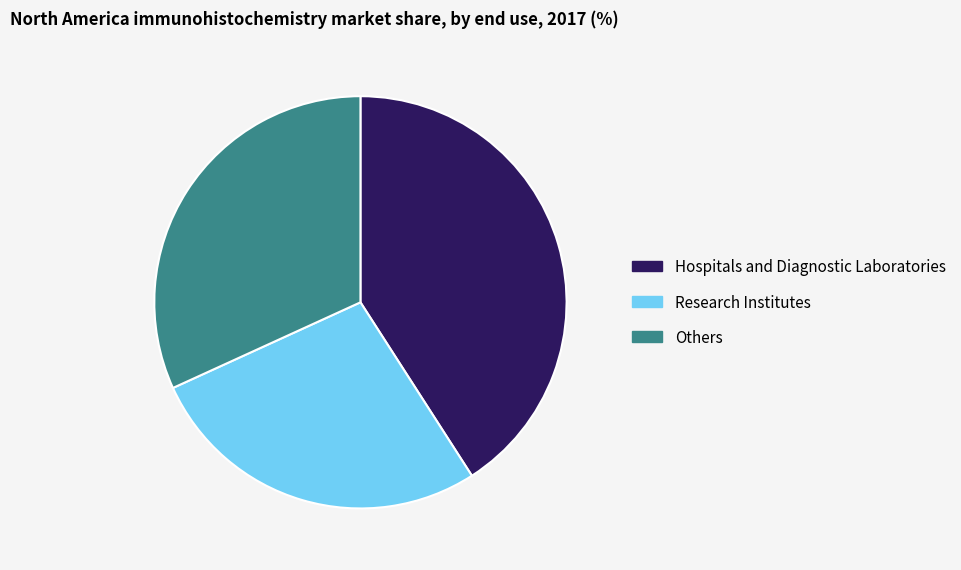

Is the sum of Hospitals and Diagnostic Laboratories and Others greater than half?

Yes